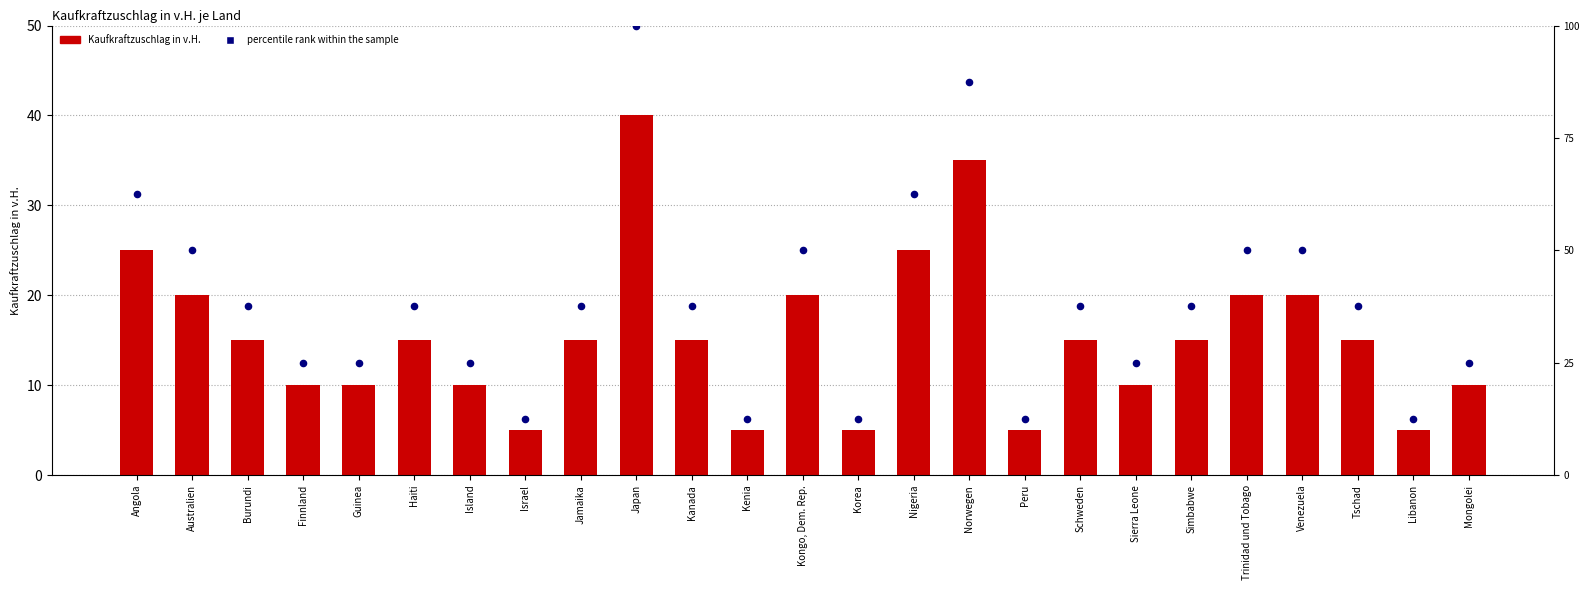

Which series reaches the minimum Y coordinate?

Kaufkraftzuschlag in v.H.